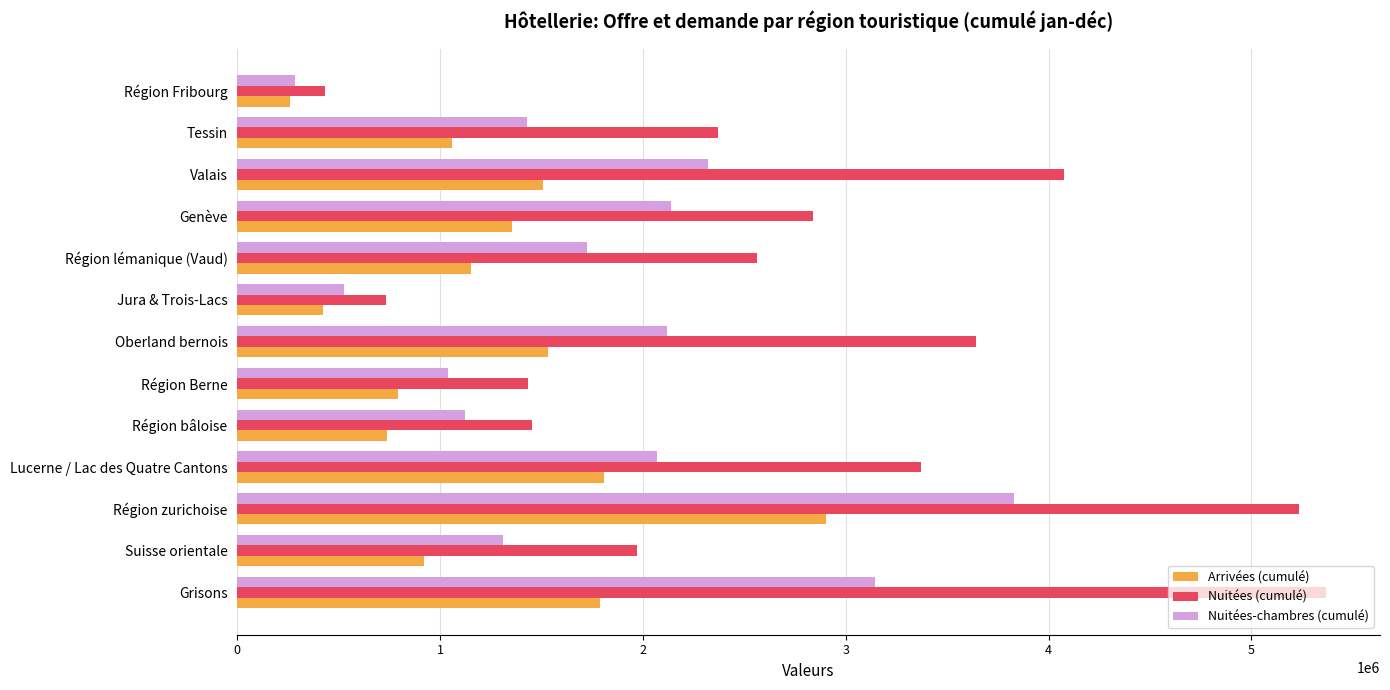

Which series has the largest total across all categories?

Nuitées (cumulé)